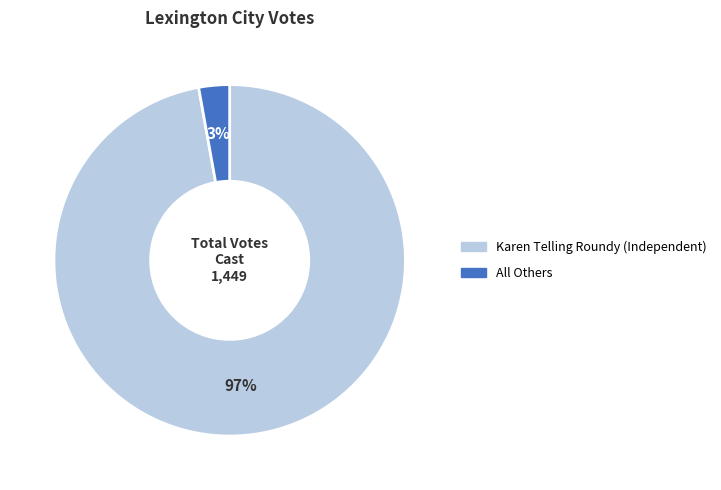

Count the number of slices in the pie.

2